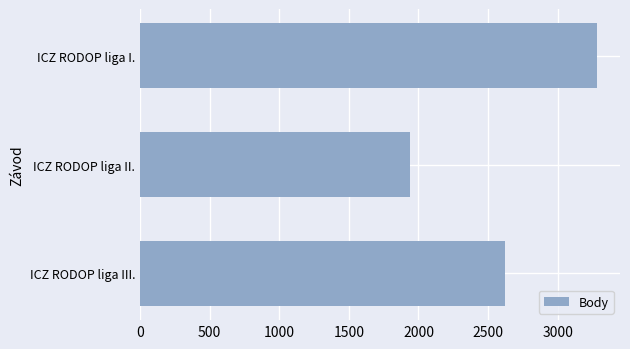

Is it true that the value at ICZ RODOP liga I. is 4633?

False